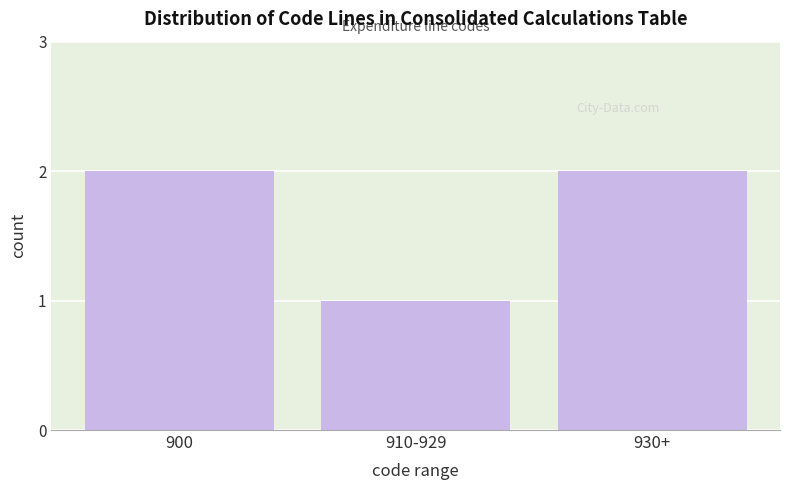

Reading left to right, transcribe all the data shown in this chart.

900=2	910-929=1	930+=2